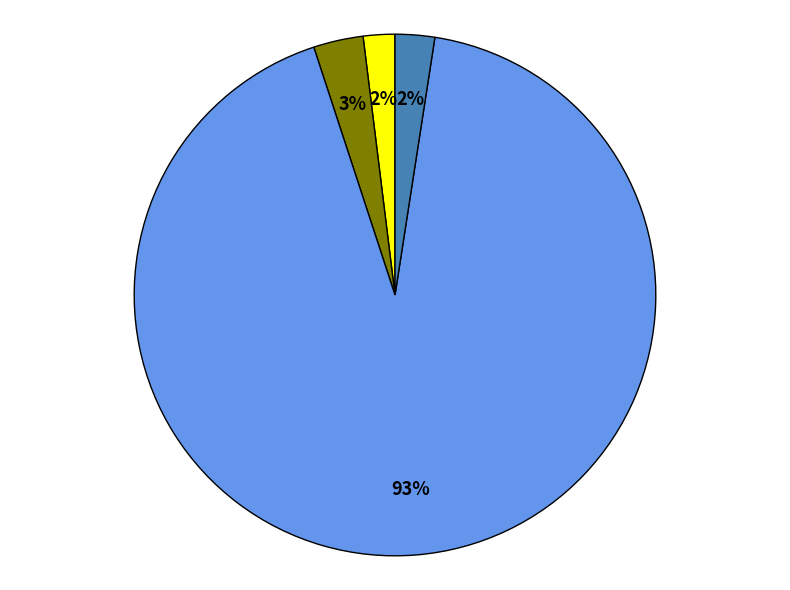

Does any single category account for the majority?

Yes